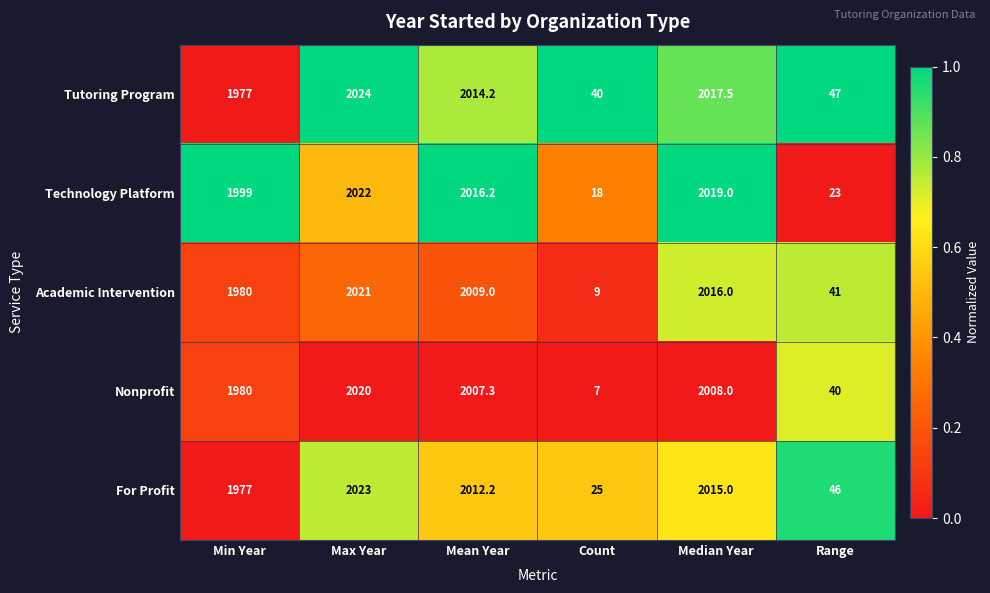

How many data points does each series have?

6